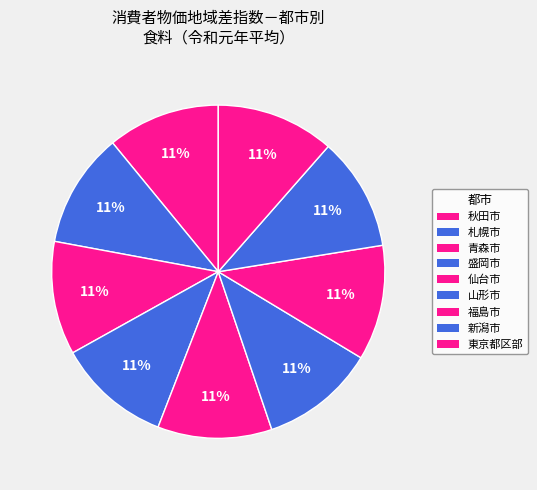

To the nearest percent, what percentage of the pie is 秋田市?

11%